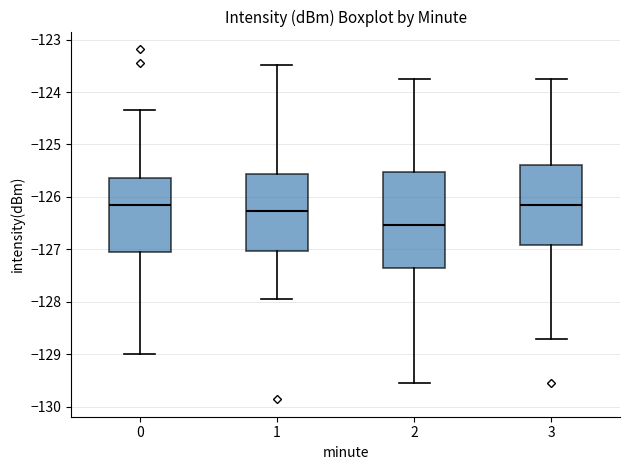

Reading left to right, read every box against the y-axis: the position of its median line, the range the box covers, and the ends of its whiskers. The values are not printed on the chart, so give them approximately, as read against the axis.

0: median -126.1, box -127.1 to -125.6, whiskers -129.0 to -124.3
1: median -126.3, box -127.0 to -125.6, whiskers -127.9 to -123.5
2: median -126.5, box -127.4 to -125.5, whiskers -129.6 to -123.7
3: median -126.2, box -126.9 to -125.4, whiskers -128.7 to -123.7